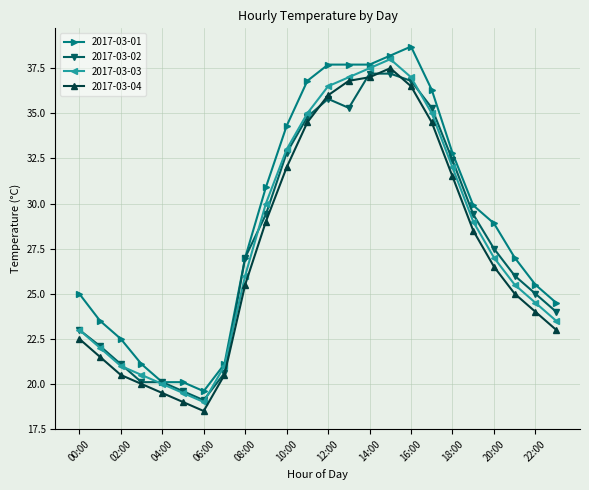

Which series has the largest total across all categories?

2017-03-01